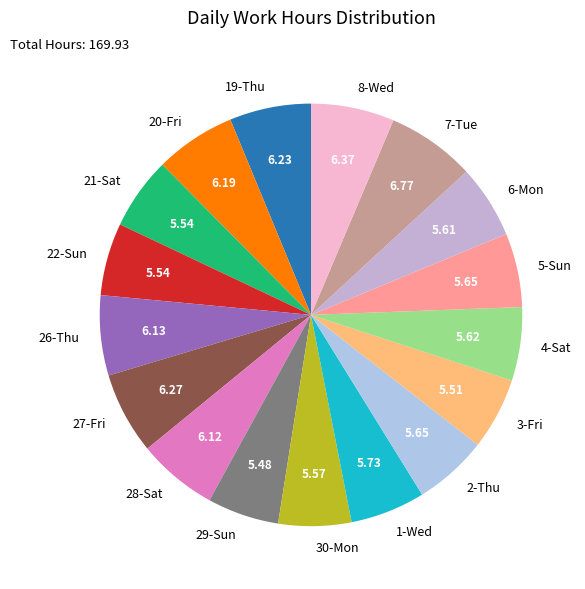

Between 3-Fri and 8-Wed, which is larger?

8-Wed